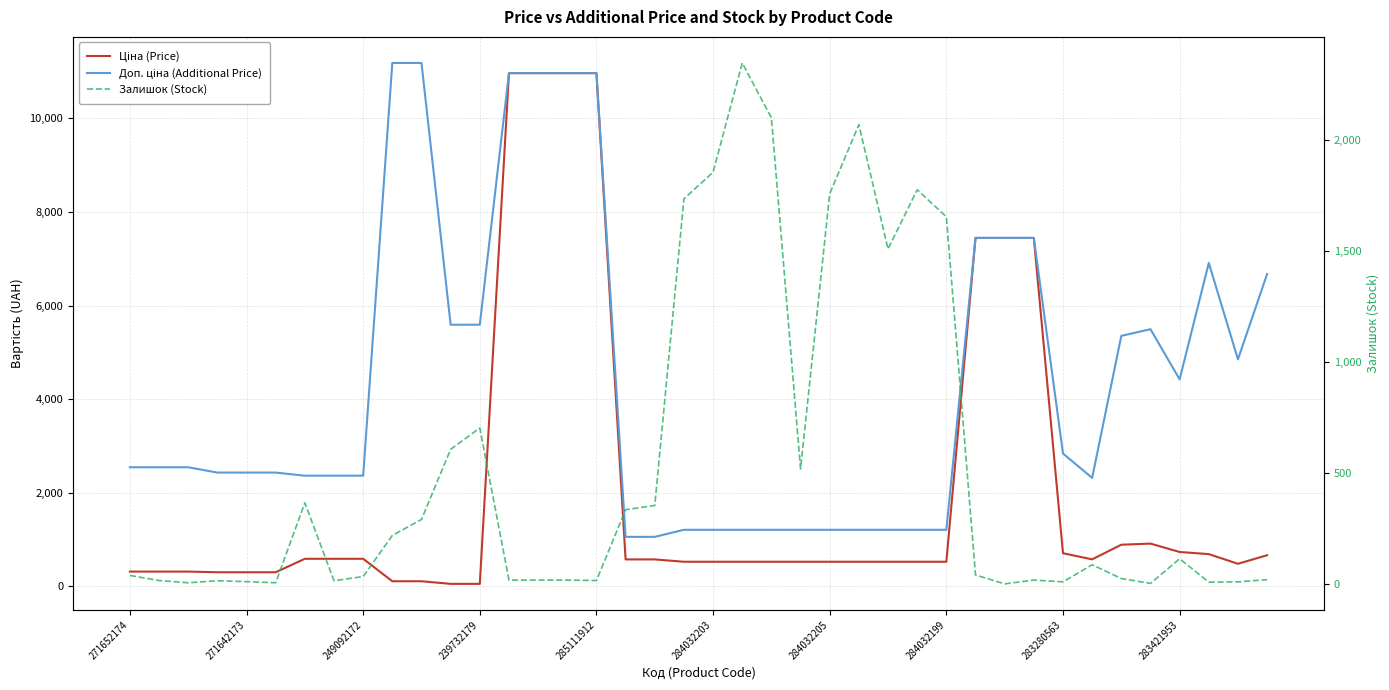

What is the highest value of the Залишок (Stock) series?

2346.0